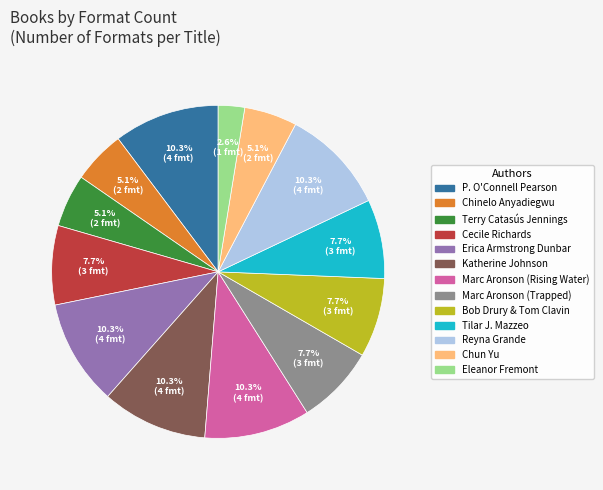

What portion of the pie excludes Eleanor Fremont?

97.4%